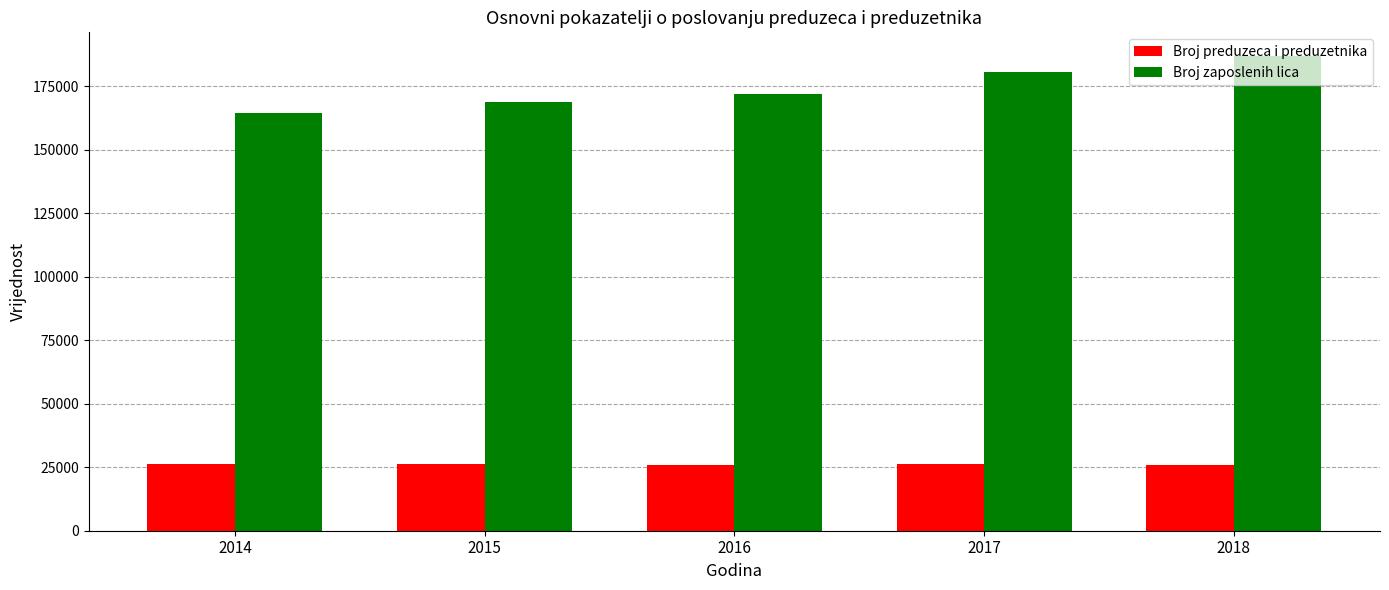

How many data points in Broj preduzeca i preduzetnika are less than 26082?

2